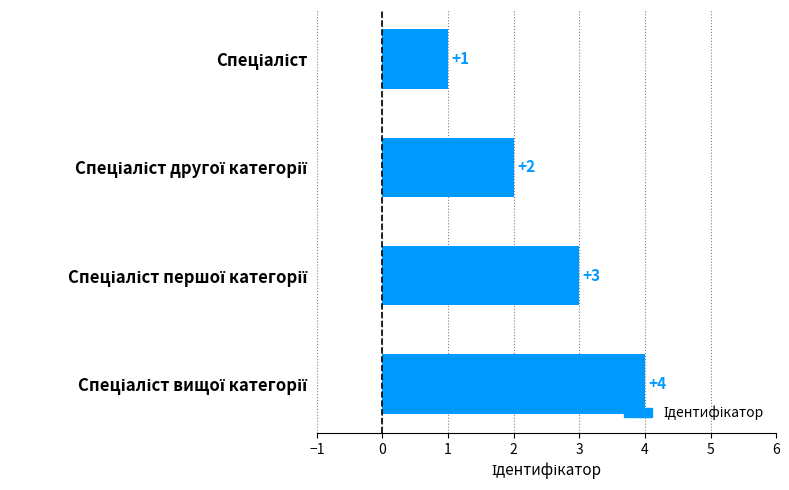

What is the value of the 3rd bar from the top?

3